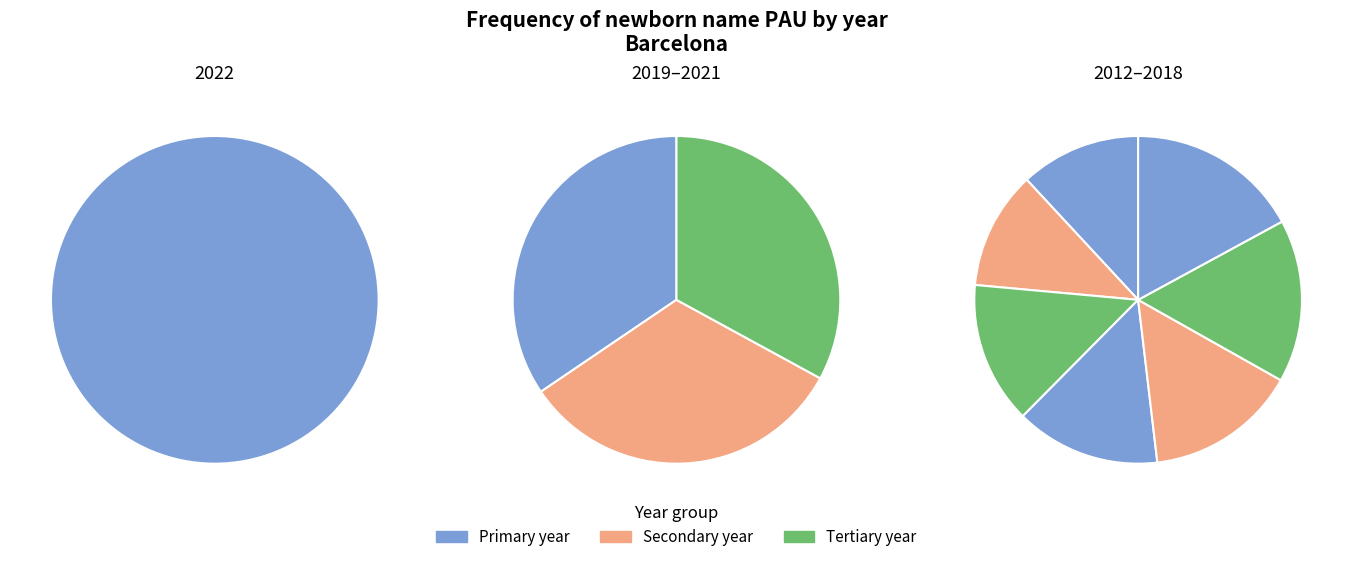

The 2017 slice represents 23% of the pie. True or false?

False